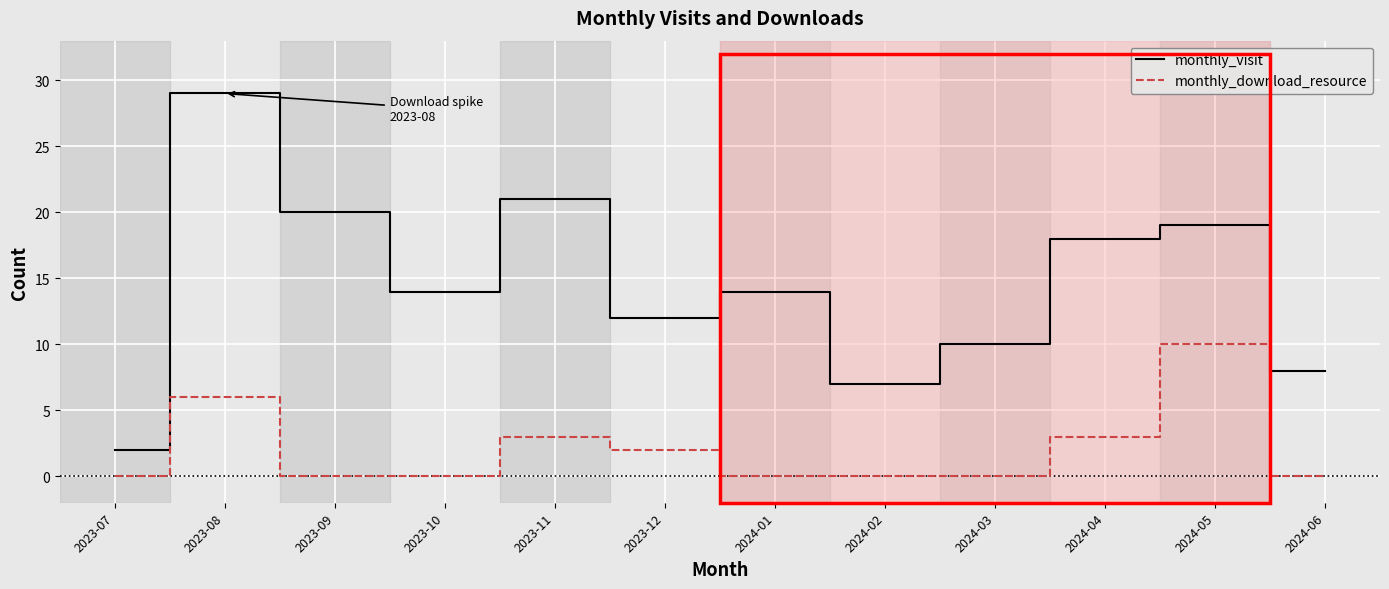

List the series in order of their peak value, lowest first.

monthly_download_resource, monthly_visit